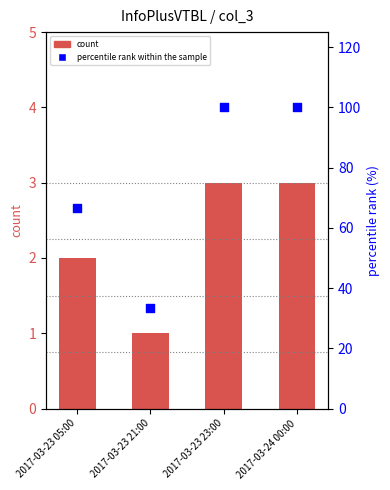

Which series has the widest spread of Y values?

percentile rank